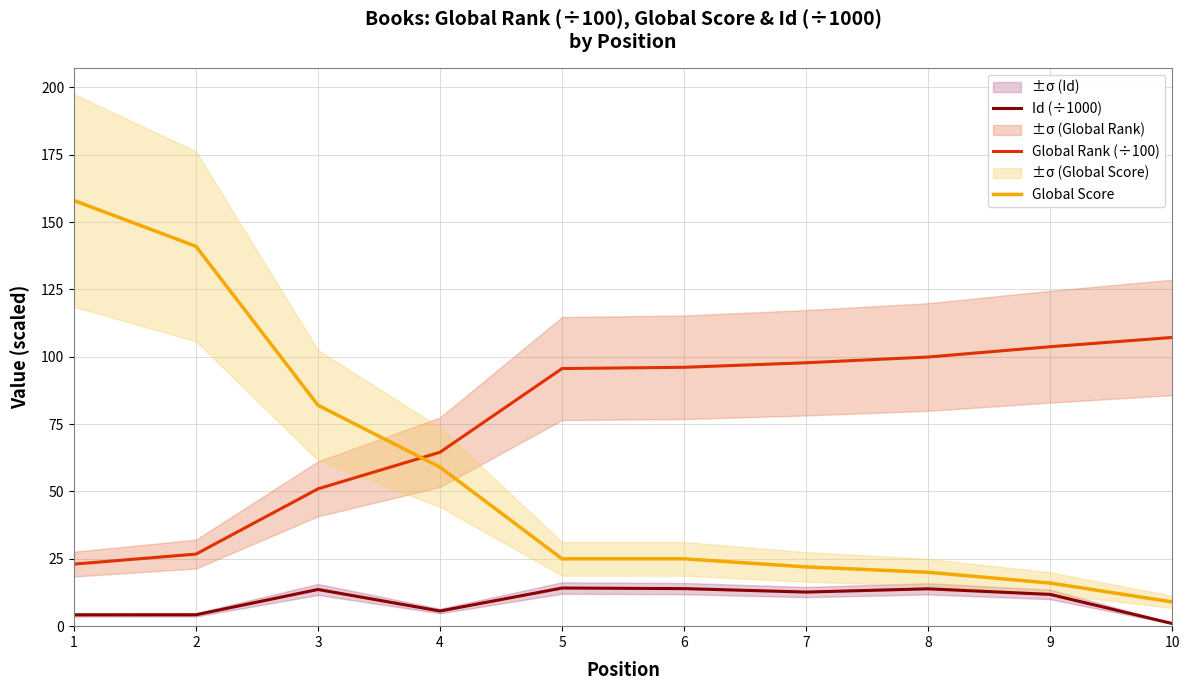

How many lines are shown in the chart?

3